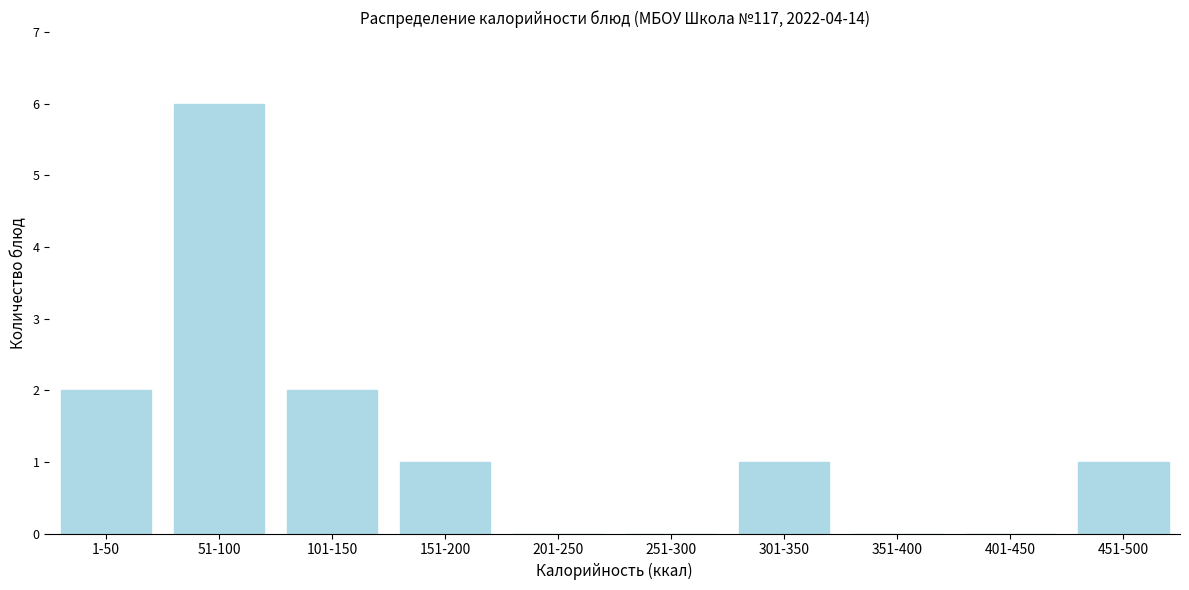

Reading left to right, what are all the values shown in this chart?

1-50=2	51-100=6	101-150=2	151-200=1	201-250=0	251-300=0	301-350=1	351-400=0	401-450=0	451-500=1